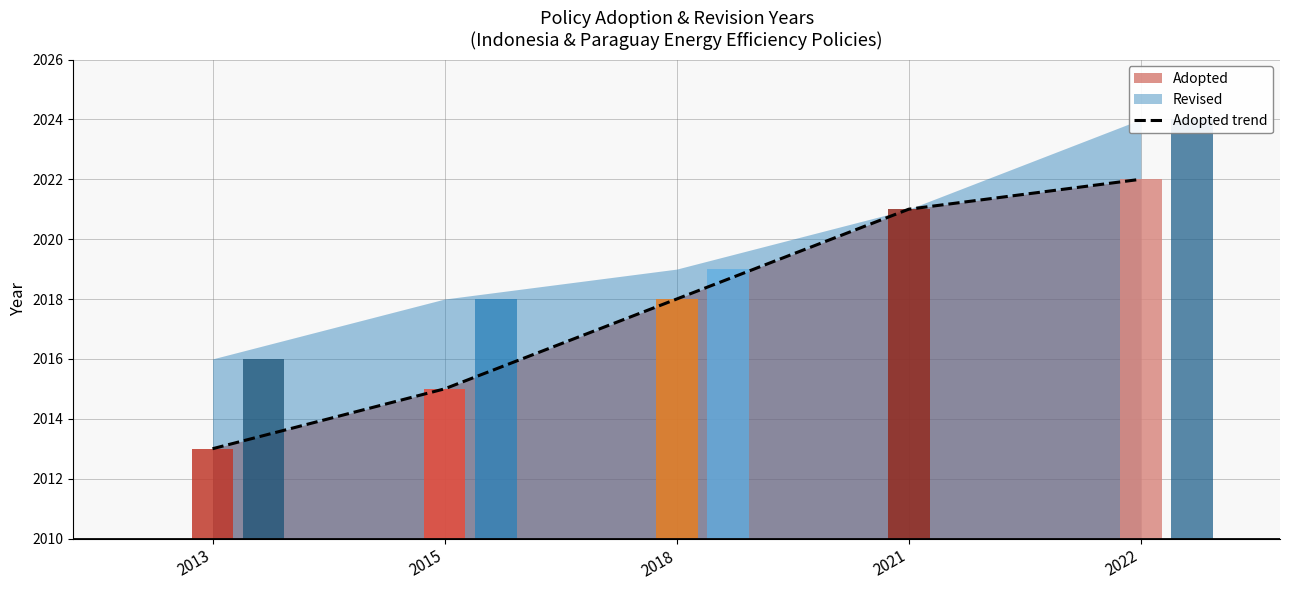

At which label does the data first exceed 2018?

2021